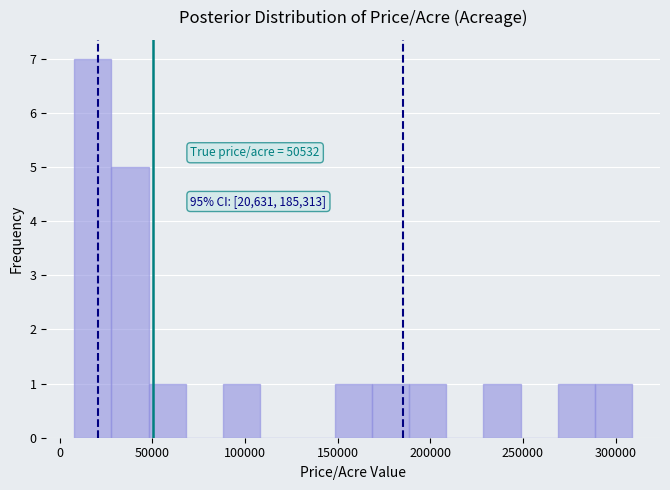

Which range on the x-axis has the tallest bar?

10000 to 30000